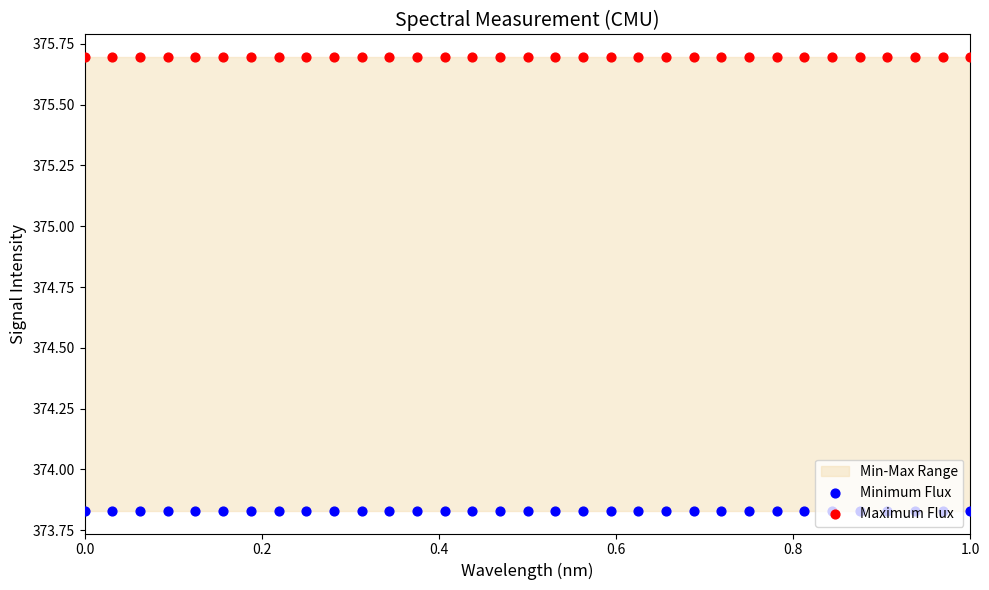

At how many categories does at least one series exceed 375?

33